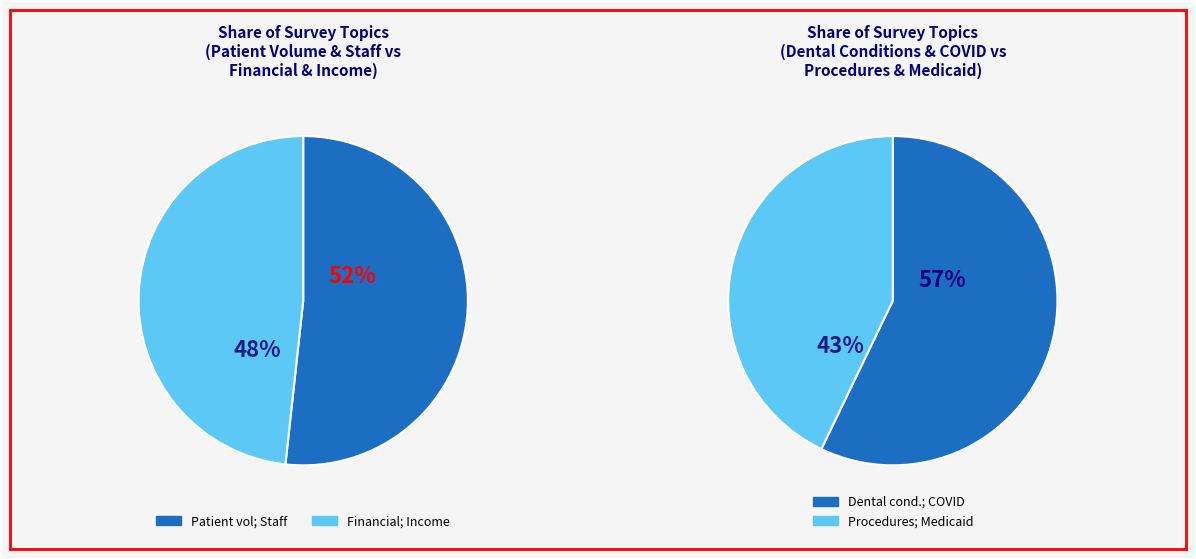

Do Medicaid; insurance and Dental procedures; protocol together represent more than half of the pie?

No